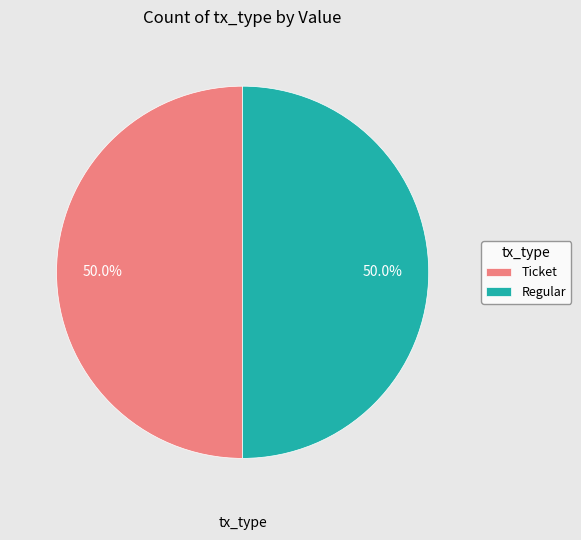

Is the sum of Regular and Ticket greater than half?

Yes